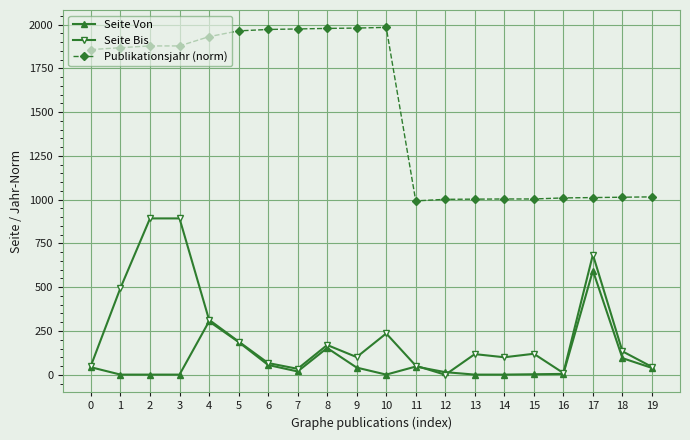

Which series has the largest range (max minus min)?

Publikationsjahr (norm)